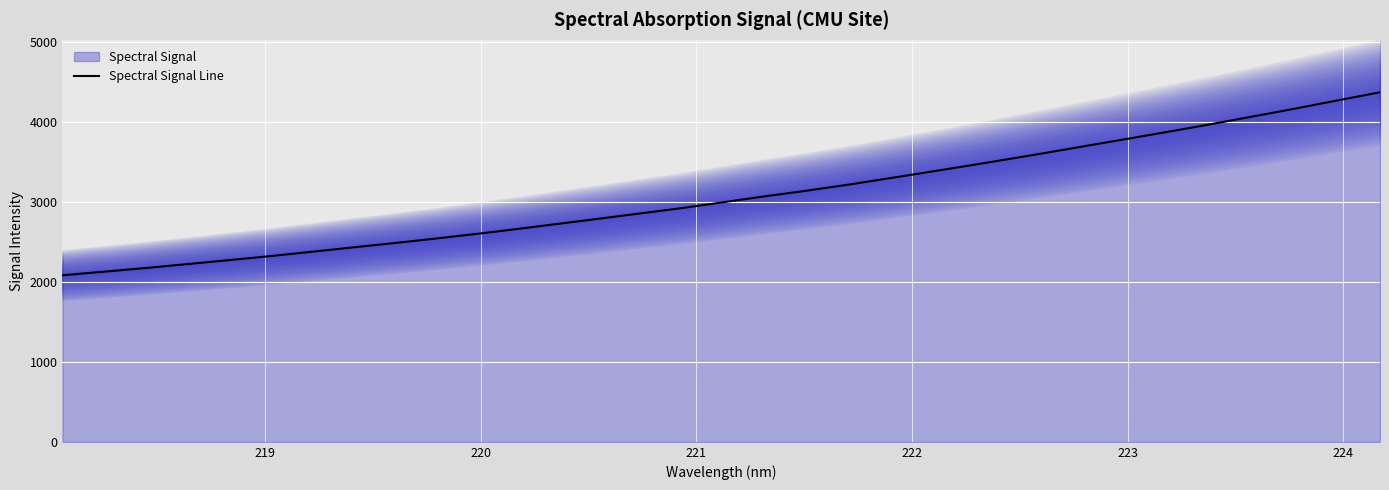

How many data points does each series have?

33